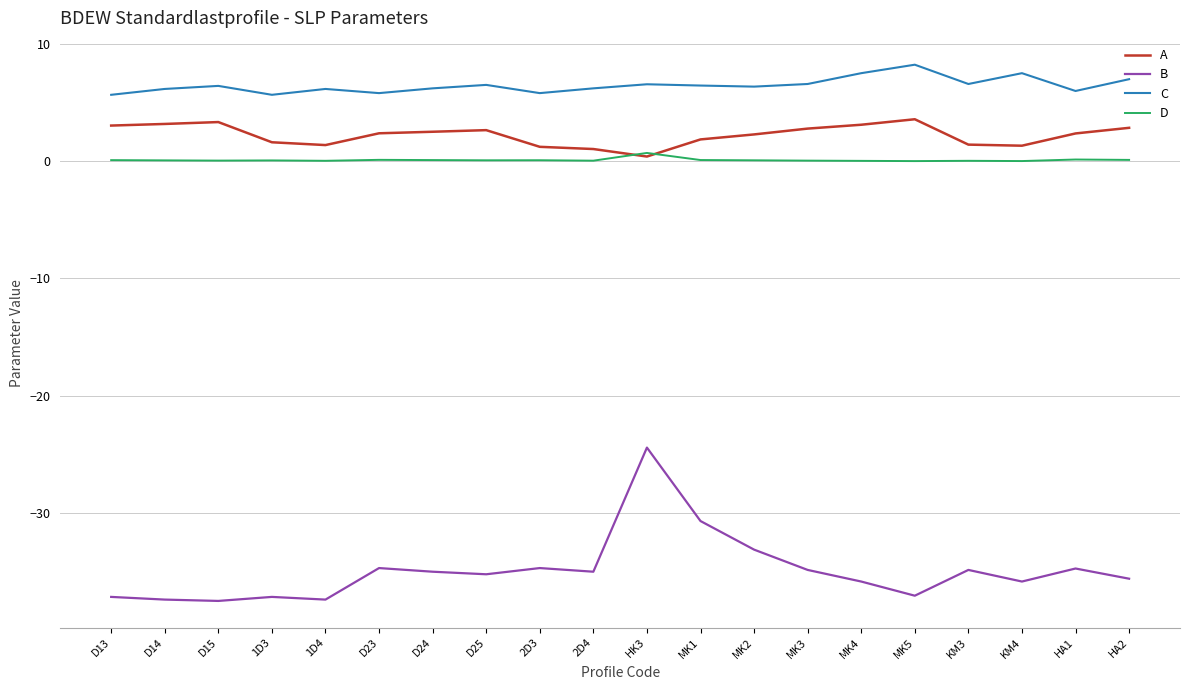

True or false: C and A cross at least once.

False